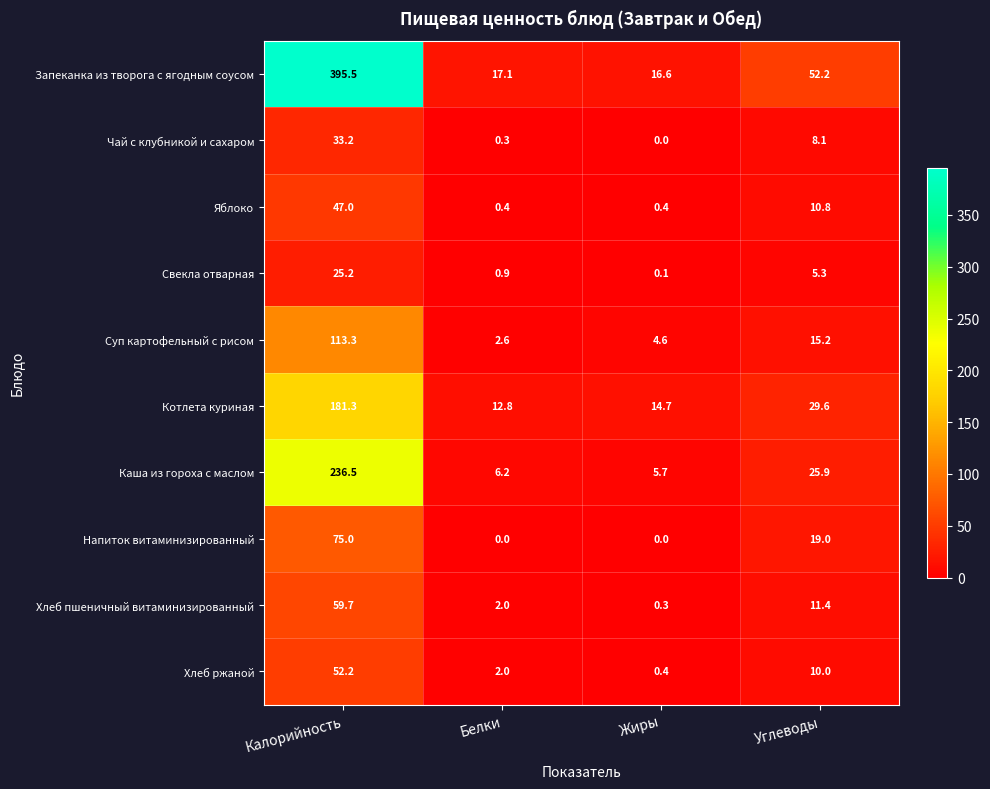

The Чай с клубникой и сахаром series shows 17.4 at Жиры. True or false?

False